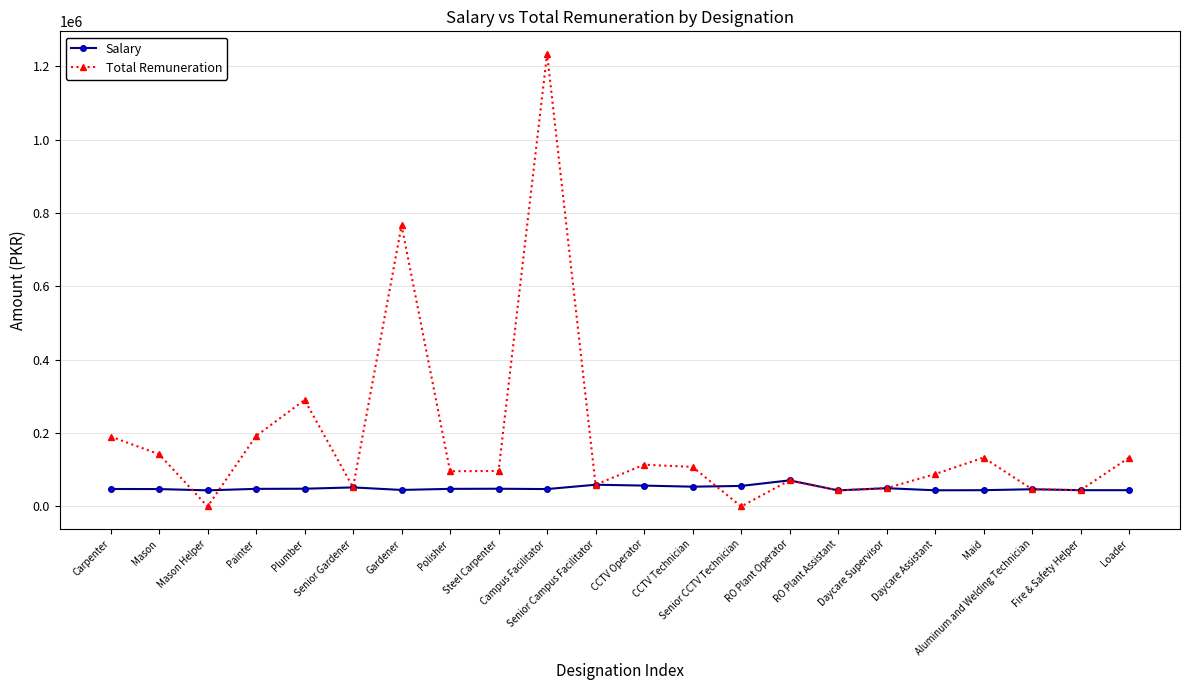

How many lines are shown in the chart?

2